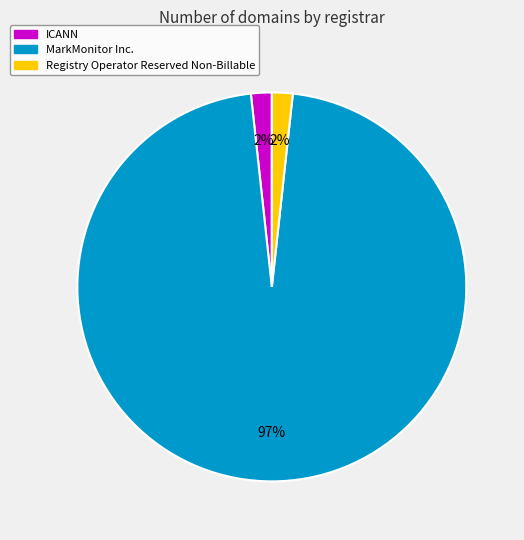

To the nearest percent, what is the average slice percentage?

33%